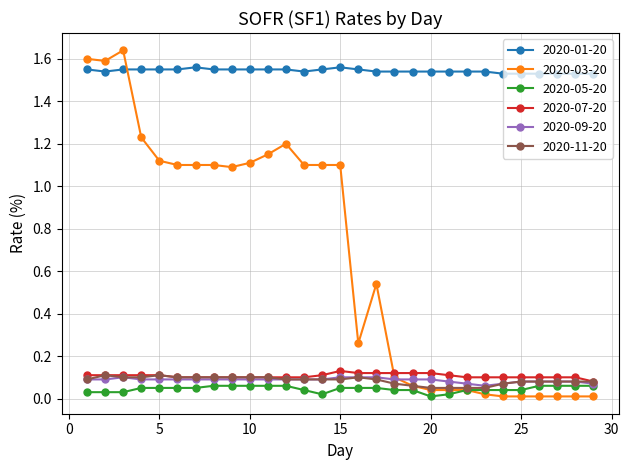

True or false: 2020-01-20 and 2020-07-20 cross at least once.

False